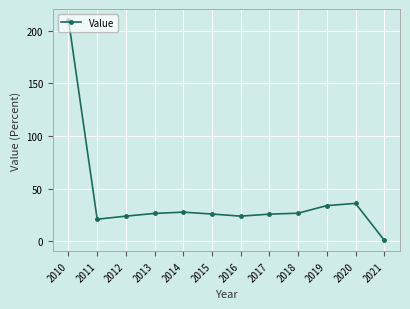

The chart shows a value of 10.4 at 2012. True or false?

False